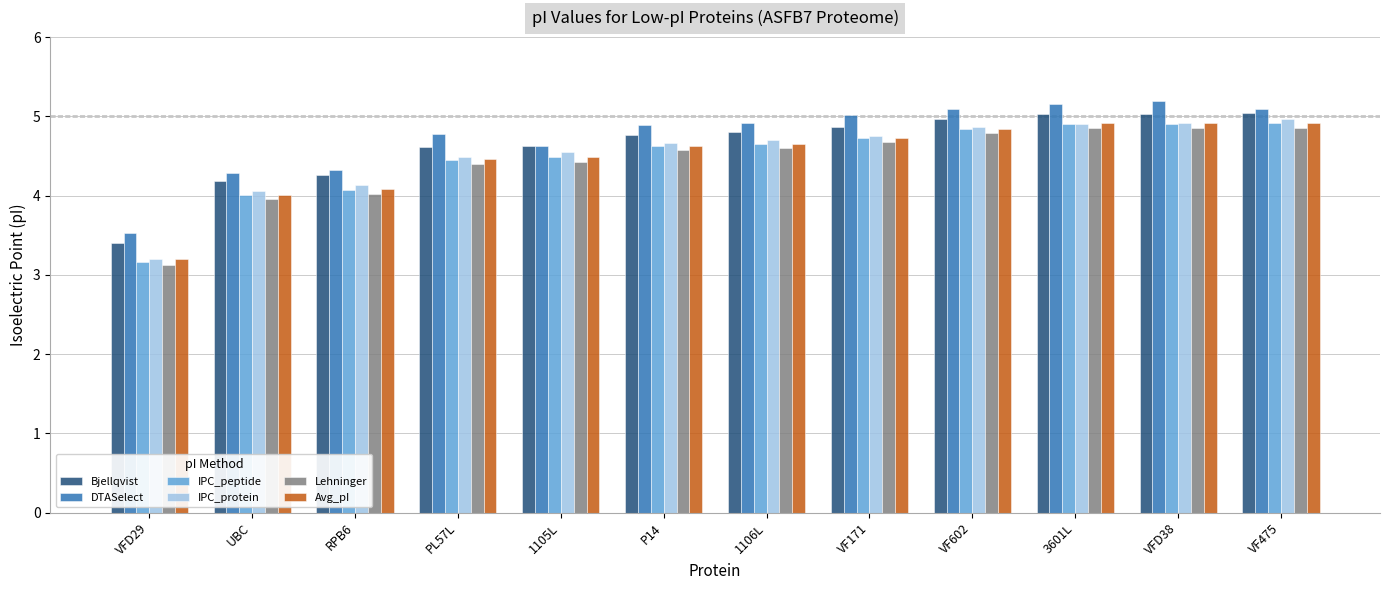

What is the maximum value for DTASelect?

5.2